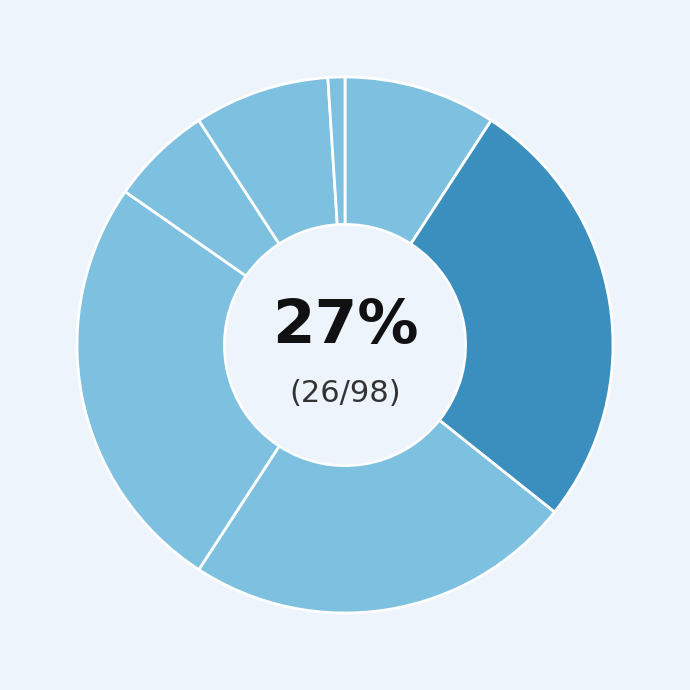

True or false: M accounts for 27% of the total.

True